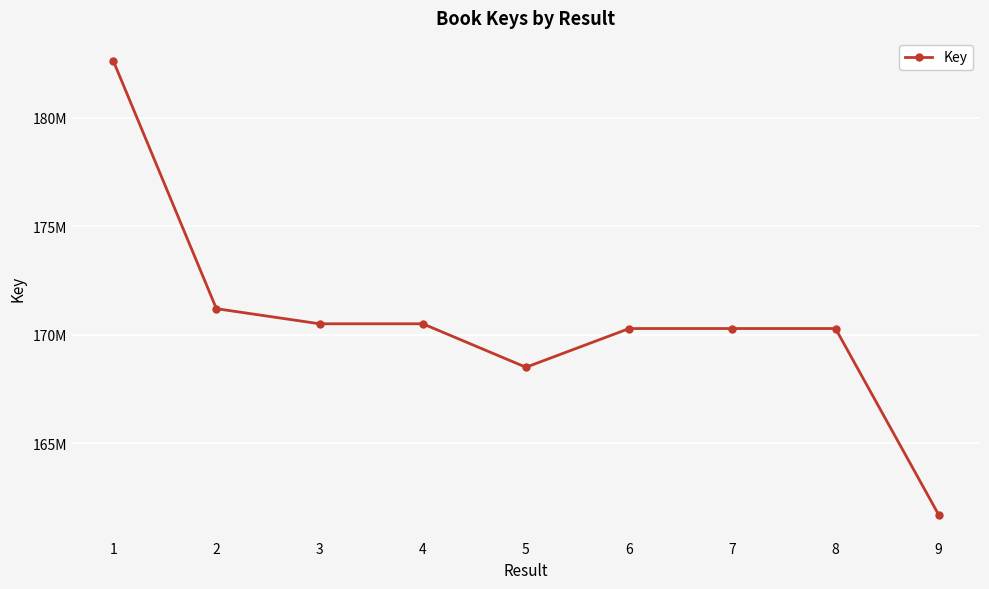

What is the value of the 5th point from the left?

168503913